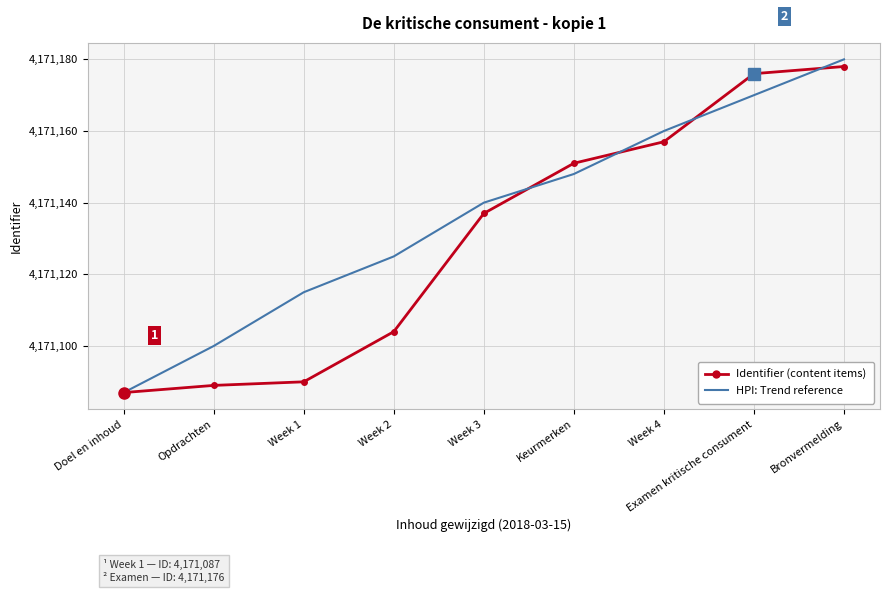

List the labels in order of HPI: Trend reference value, smallest first.

Doel en inhoud, Opdrachten, Week 1, Week 2, Week 3, Keurmerken, Week 4, Examen kritische consument, Bronvermelding